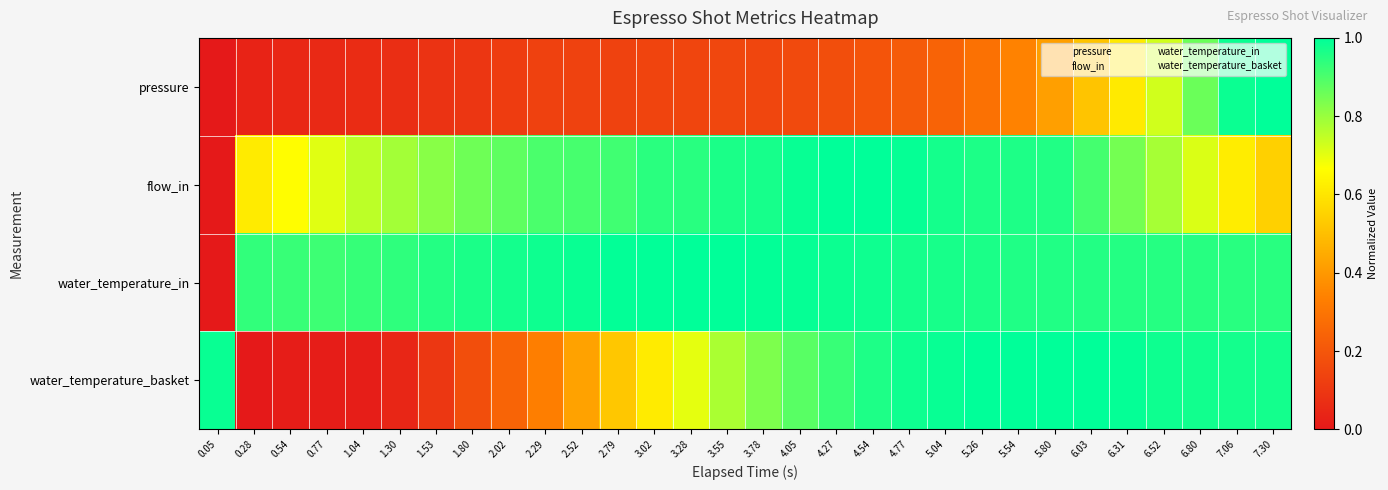

At which category is the sum across all series the highest?

7.06